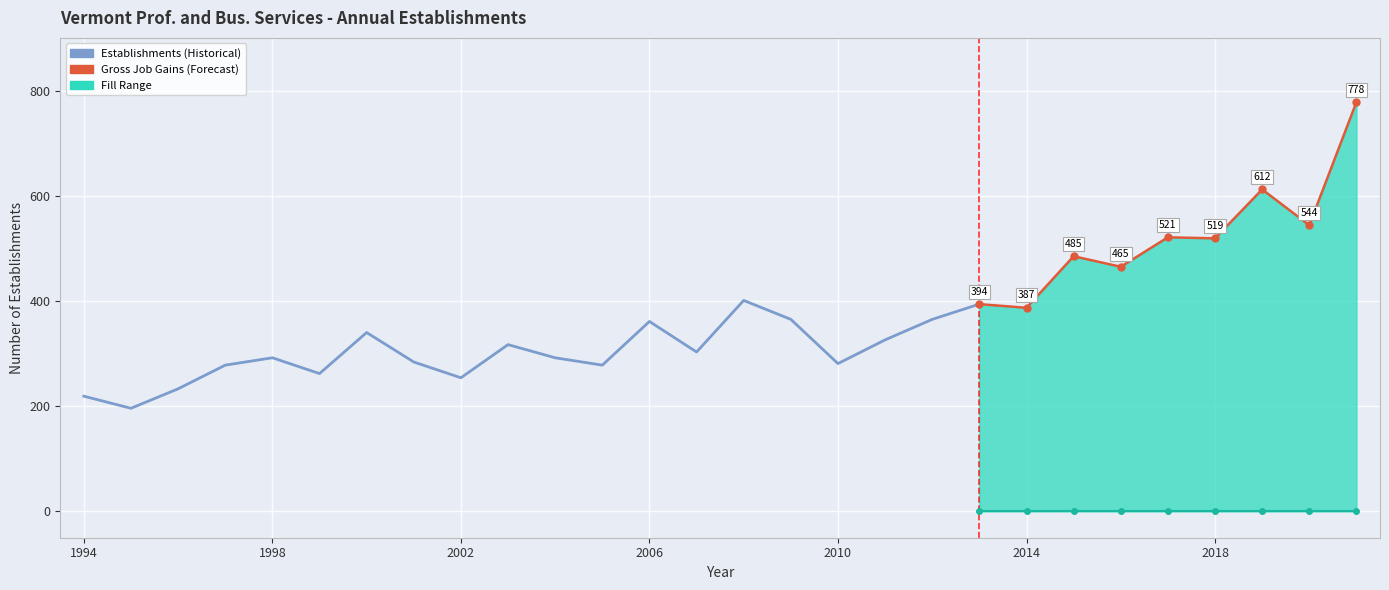

At which category is the sum across all series the highest?

2021